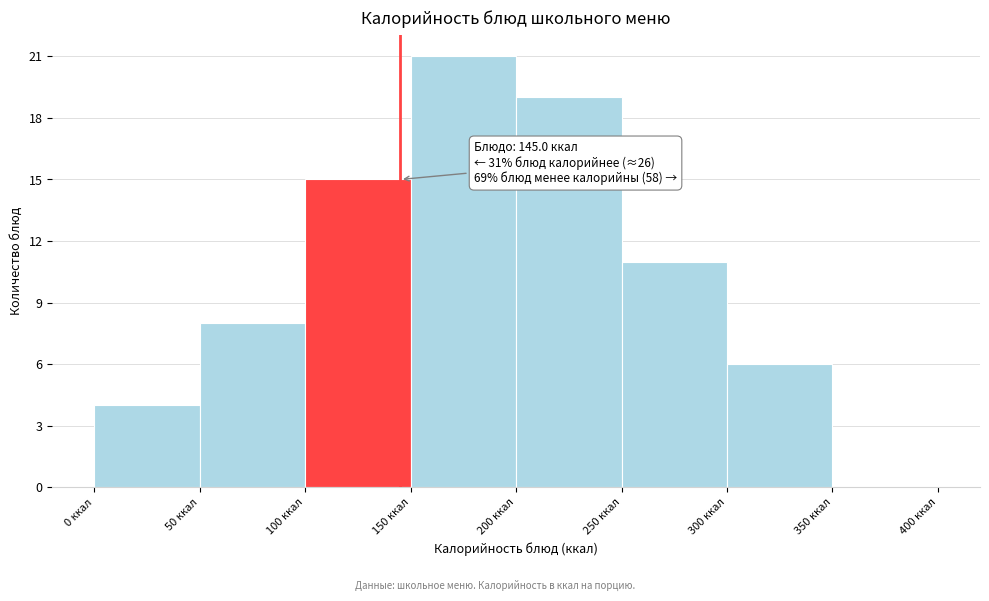

Which range on the x-axis has the tallest bar?

150 to 200